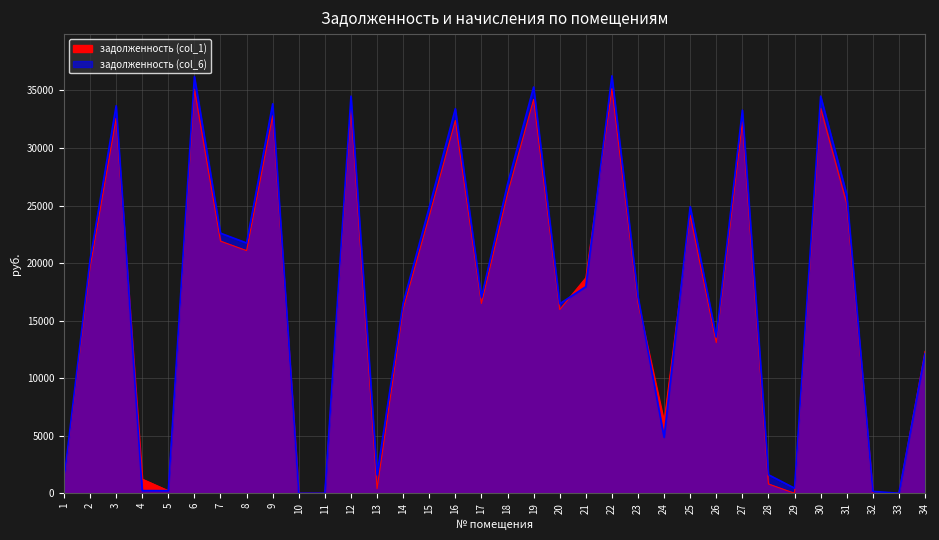

What is the sum of the задолженность (col_1) values at 1 and 26?

14006.9